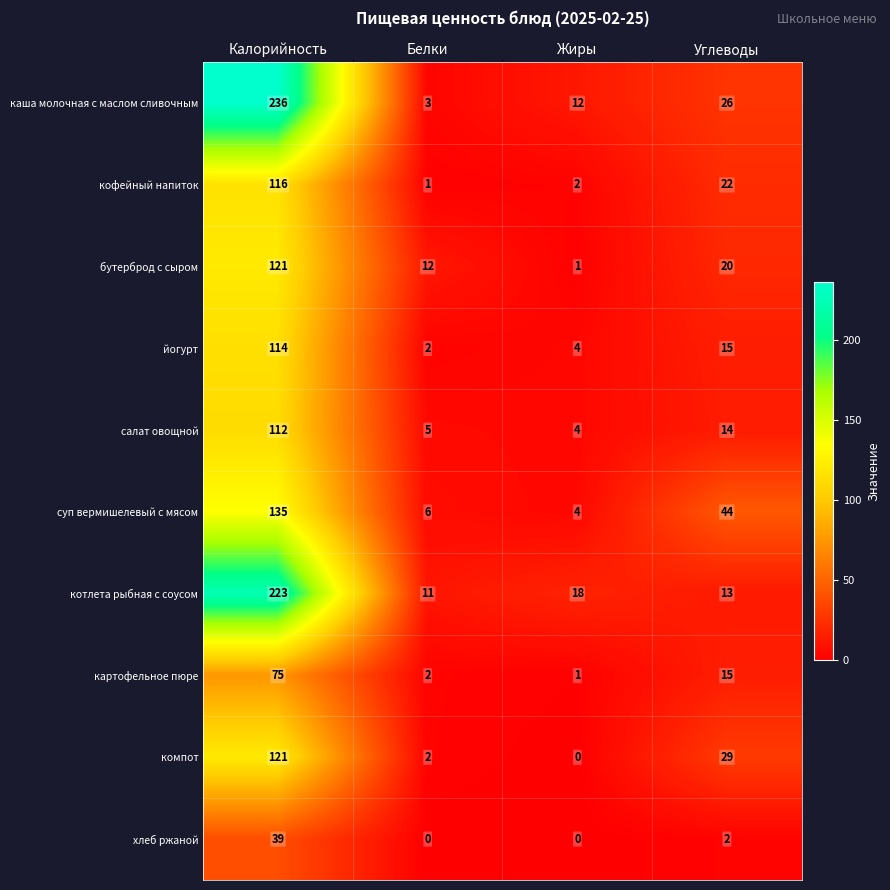

The value of компот at Жиры is 46. True or false?

False